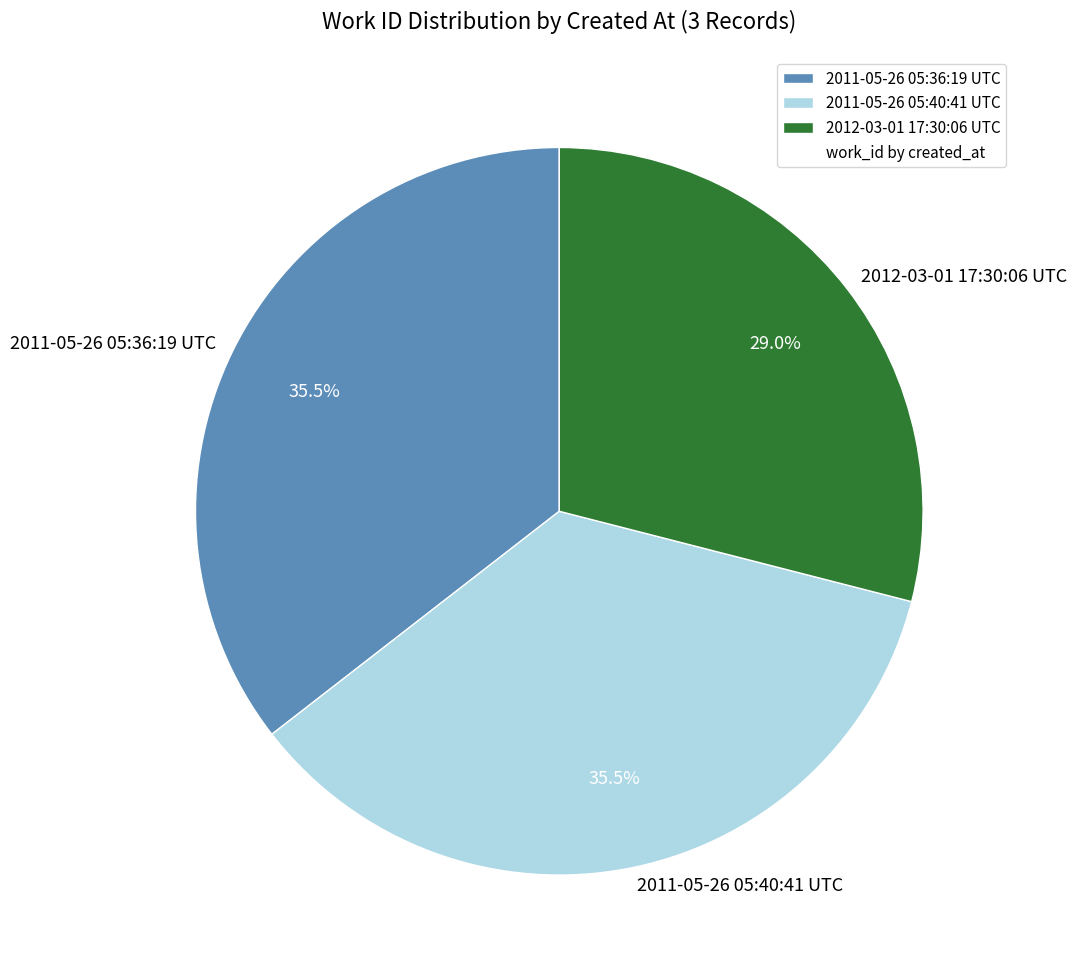

The 2012-03-01 17:30:06 UTC slice represents 29% of the pie. True or false?

True